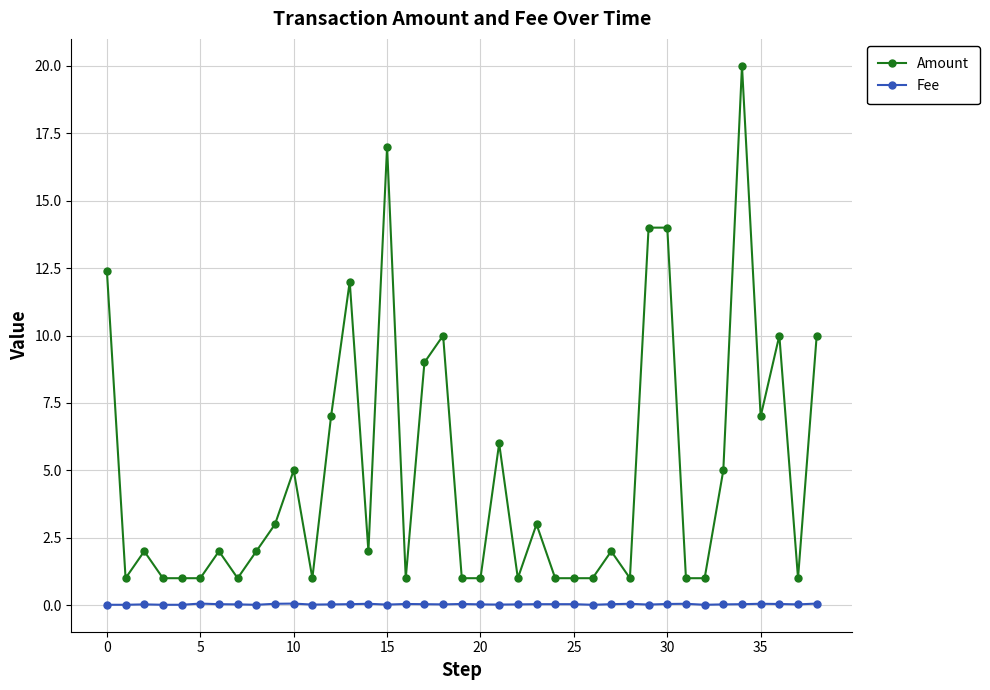

What is the difference between the maximum and second lowest values in the Amount series?

19.0